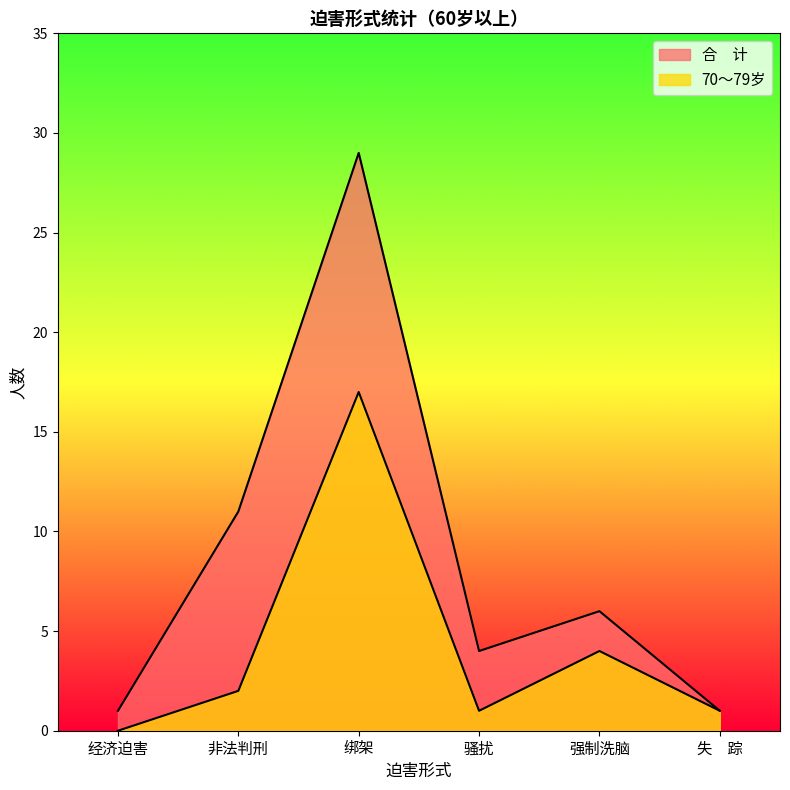

What is the difference between the maximum and minimum values in the 合　计 series?

28